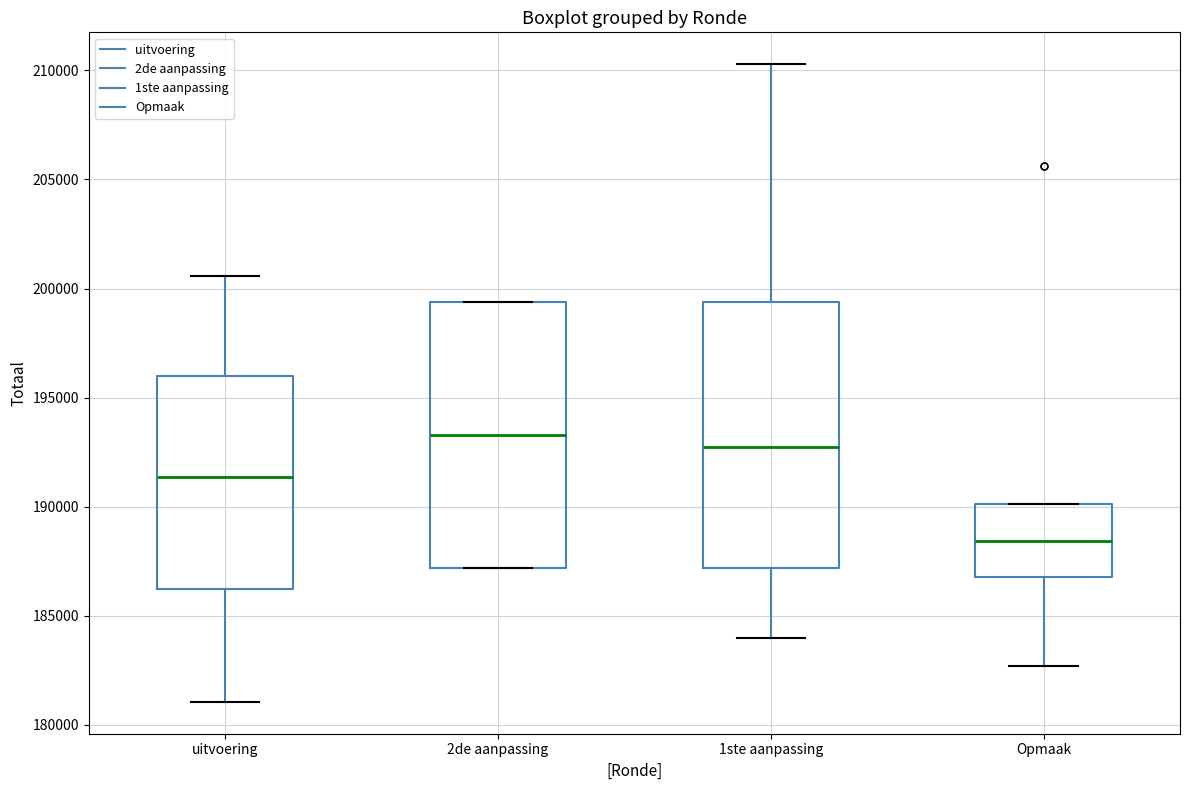

Which box has the lowest median line?

Opmaak